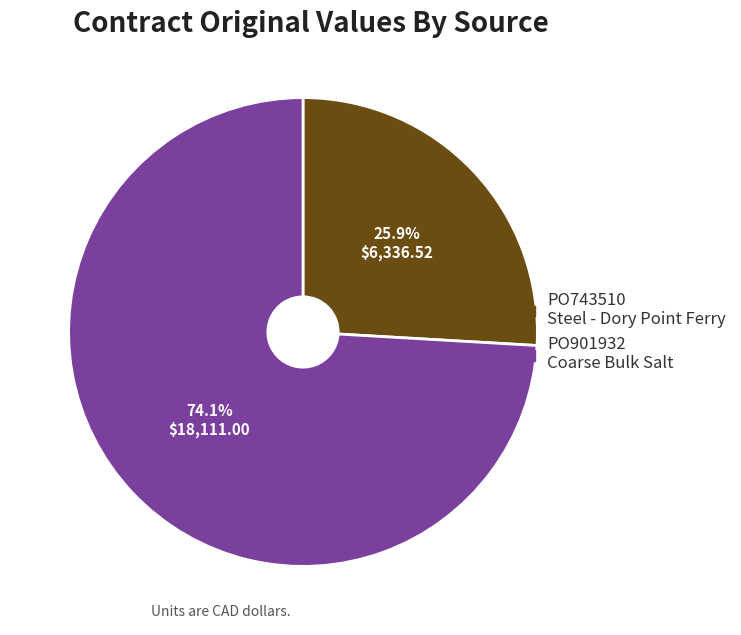

To the nearest percent, what is the combined percentage of PO743510 and PO901932?

100%